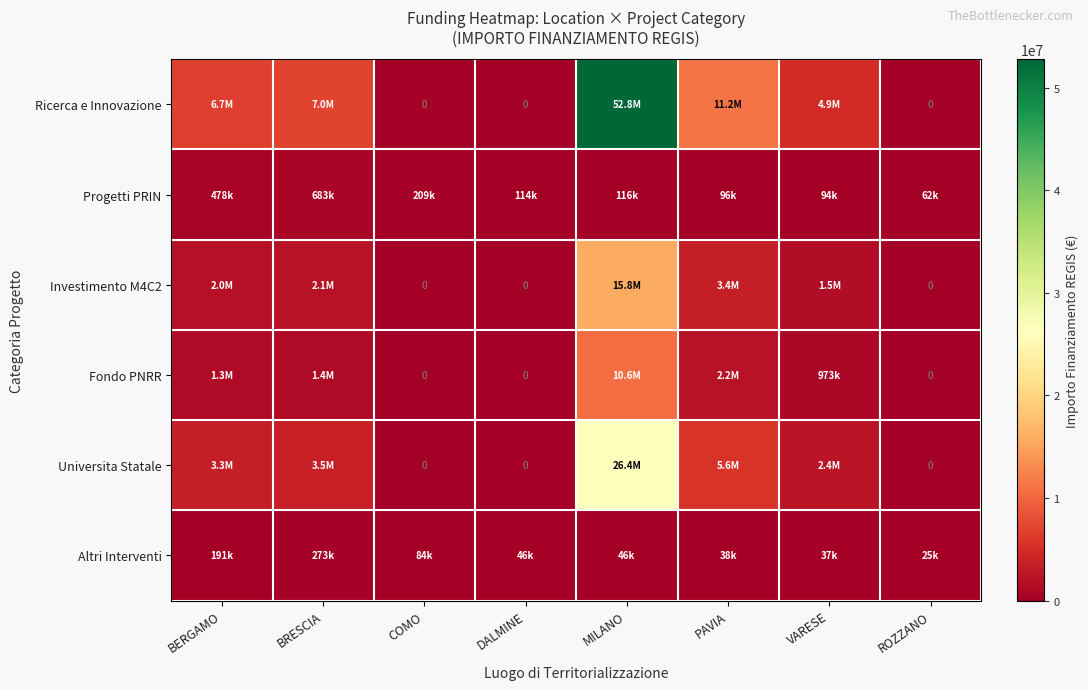

What is the difference between the Fondo PNRR values at COMO and VARESE?

972681.0